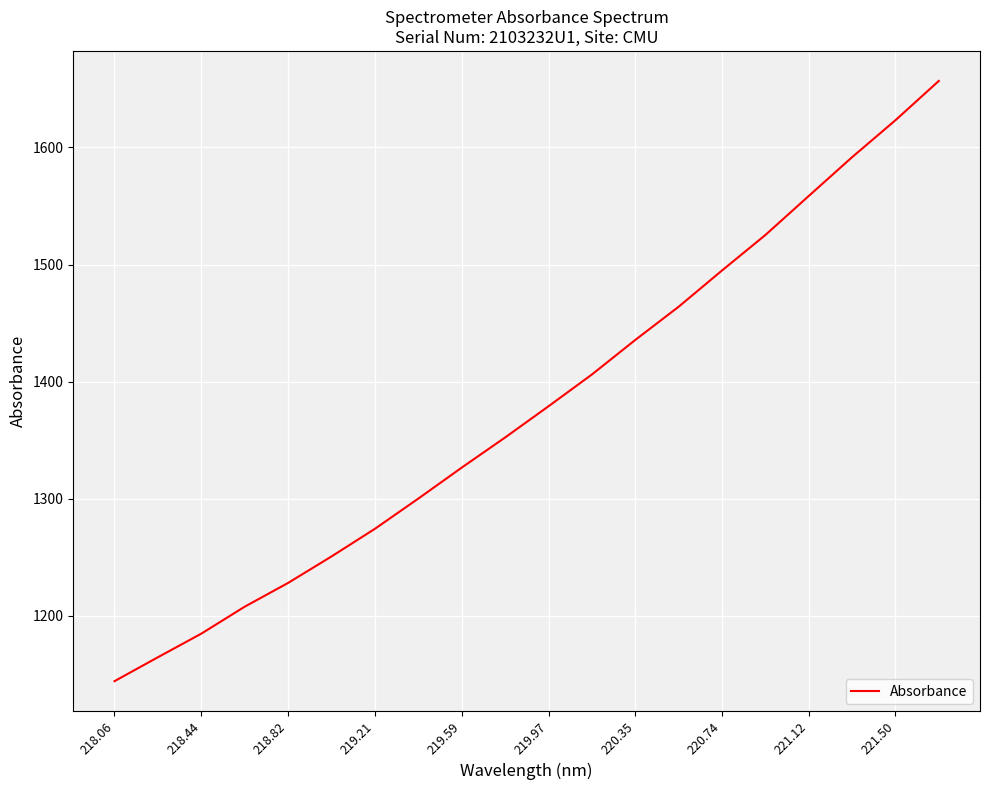

What is the minimum value shown in the chart?

1144.0